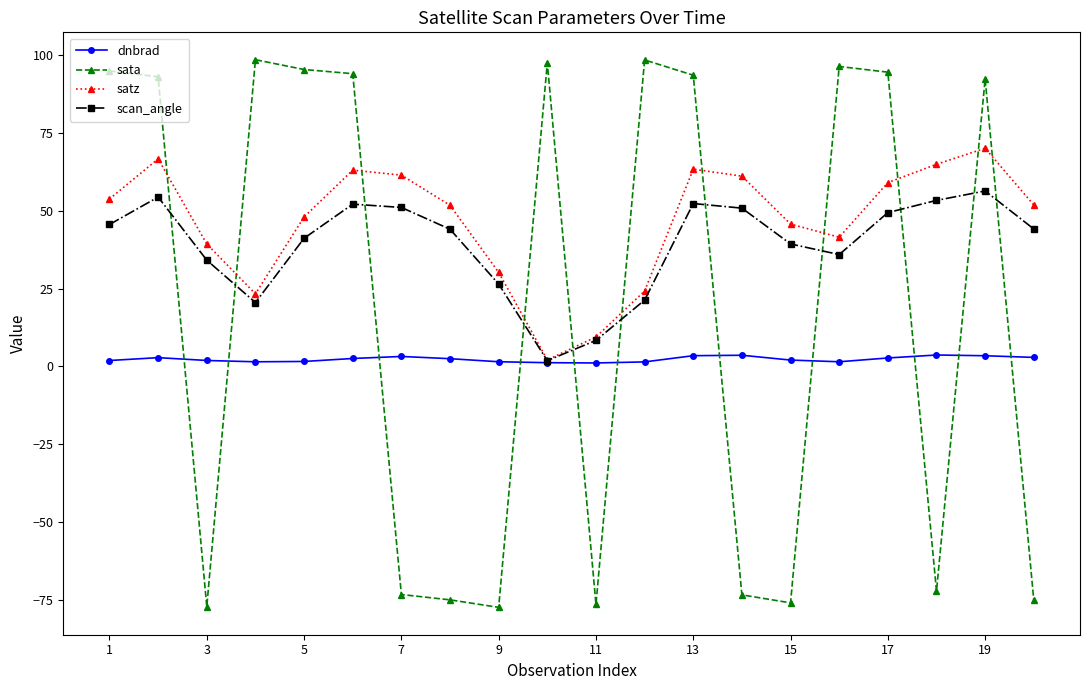

How many series are shown in this chart?

4